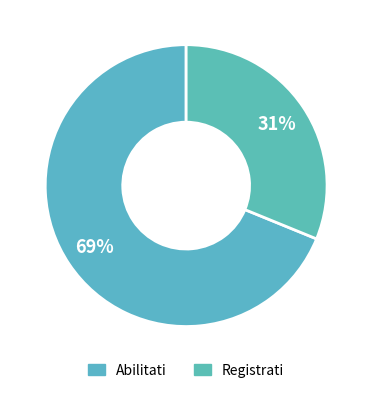

Is it true that Abilitati is 69% of the pie?

True